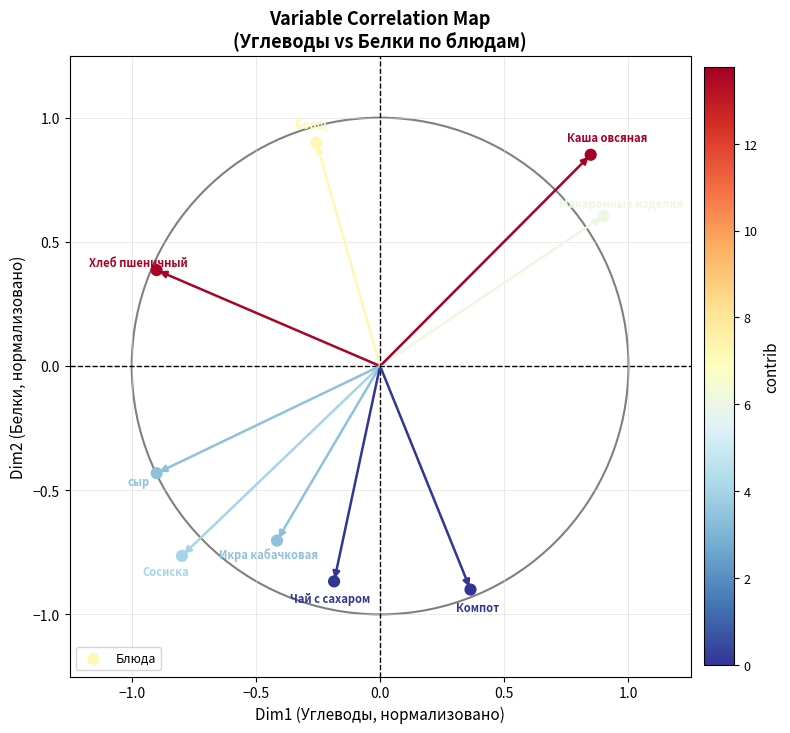

What Y value in the scatter plot is closest to 0?

0.4